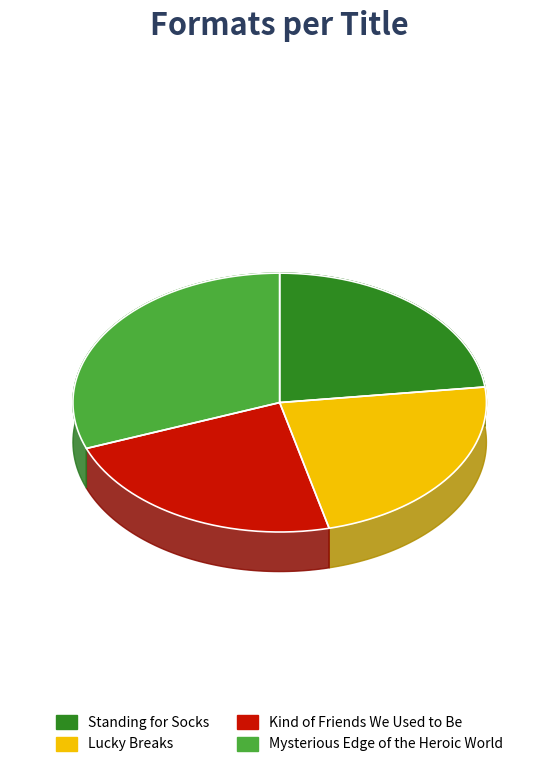

Count the number of slices in the pie.

4